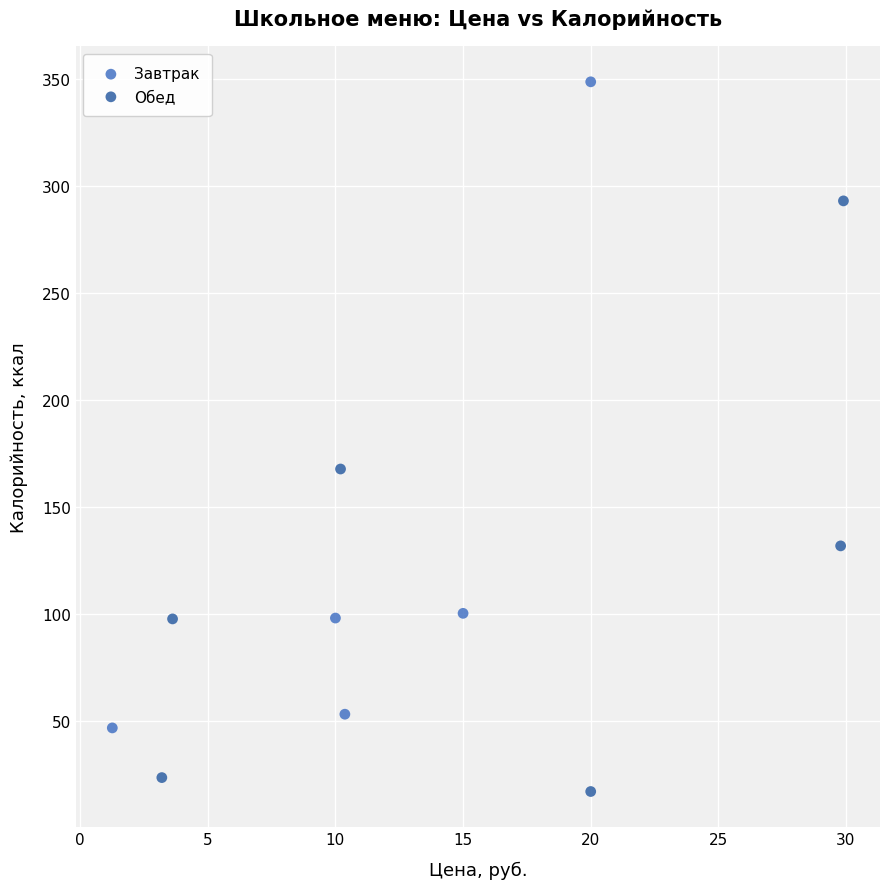

Which series contains the highest Y value?

Завтрак